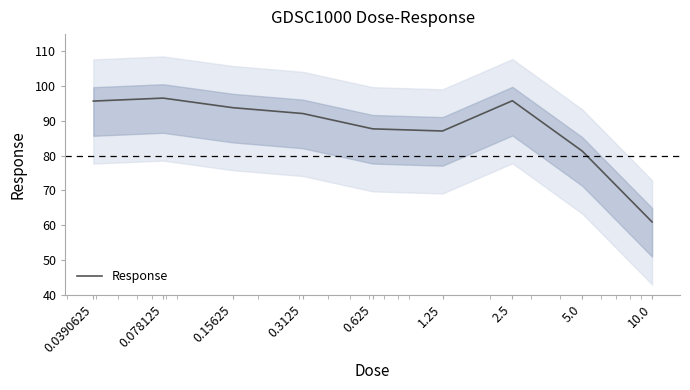

What is the label of the 8th point from the right?

0.078125